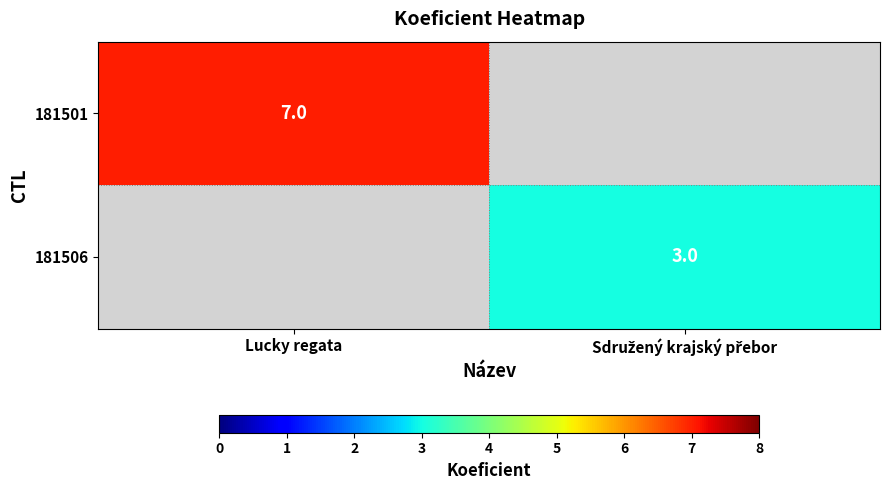

Is it true that 181501 equals 7 at Lucky regata?

True